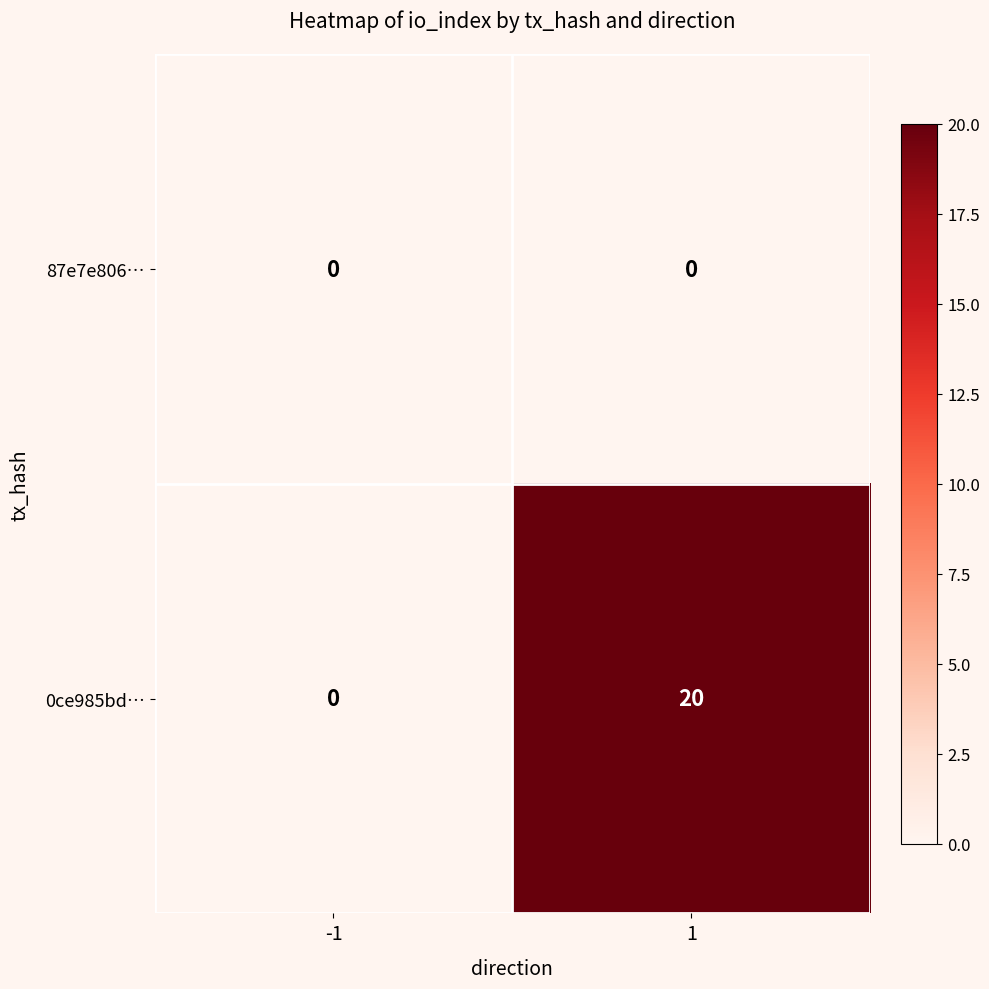

True or false: 0ce985bd… has a value of 10 at -1.

False